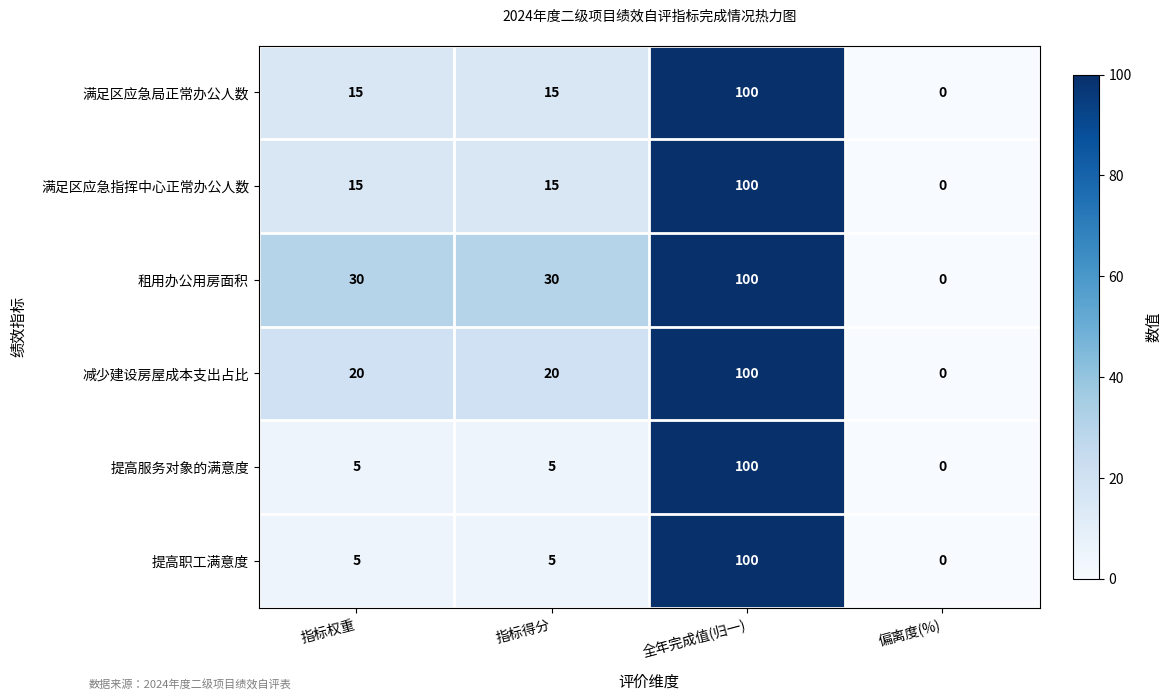

The value of 减少建设房屋成本支出占比 at 指标权重 is 12. True or false?

False